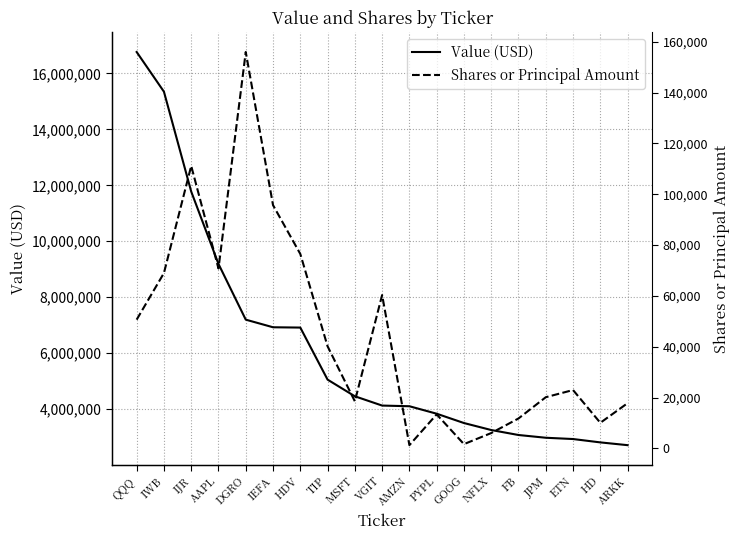

What is the total value across all series at ARKK?

2731782